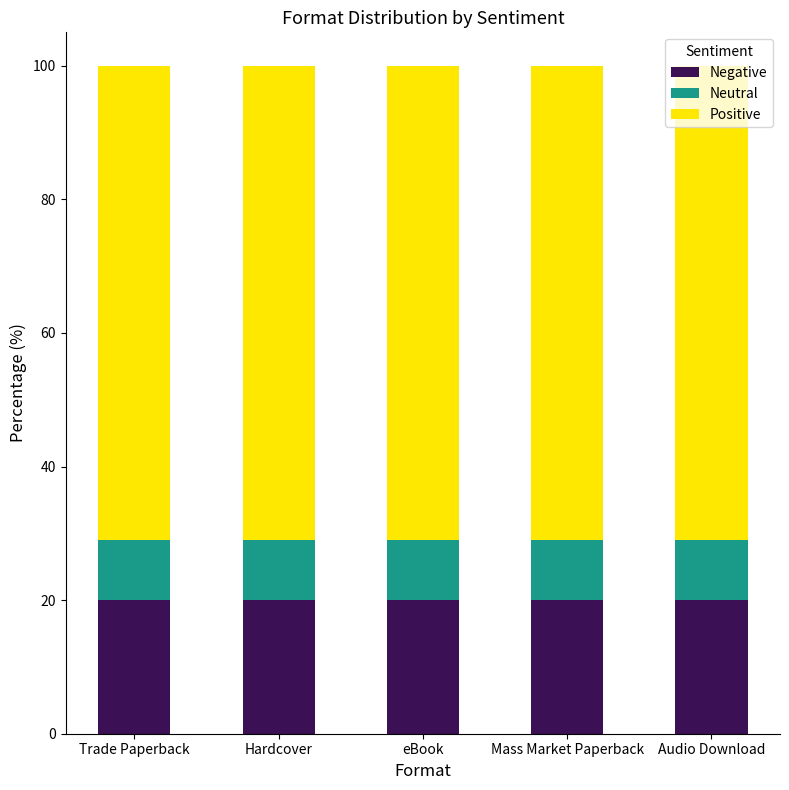

What is the average value of the Negative series?

20